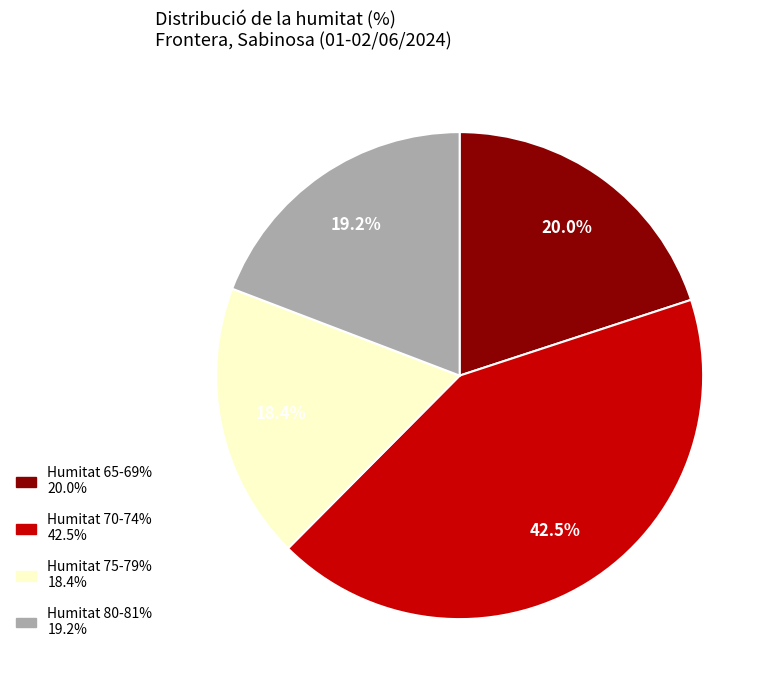

Is there a majority slice in this chart?

No